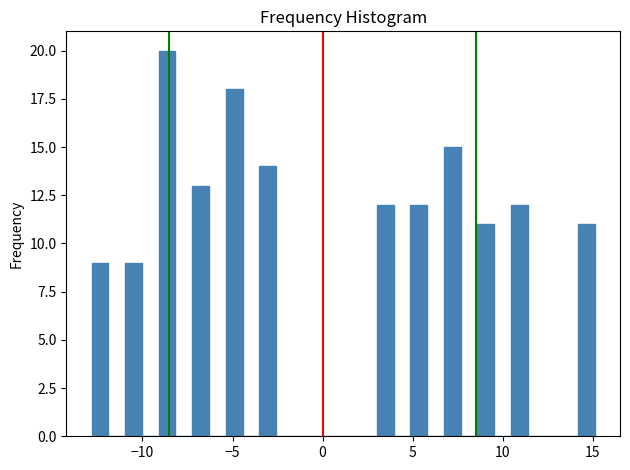

Around what value on the x-axis is the tallest bar? Give the approximate position of its centre, as read against the axis.

-8.5